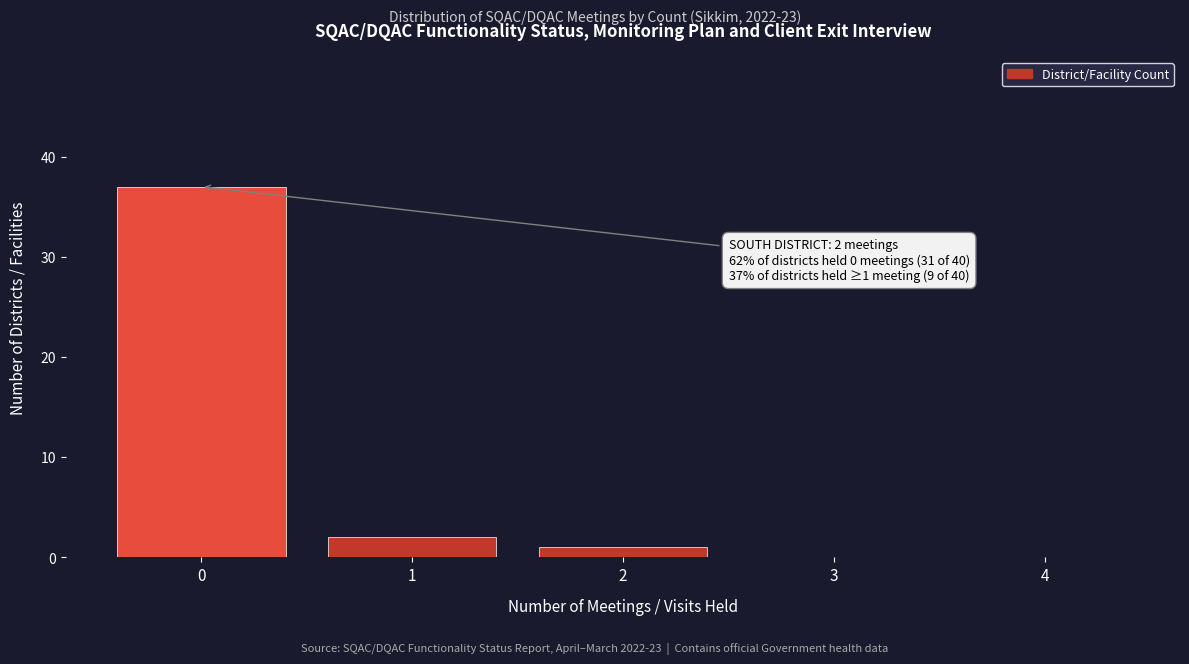

Reading left to right, what are all the values shown in this chart?

0=37	1=2	2=1	3=0	4=0